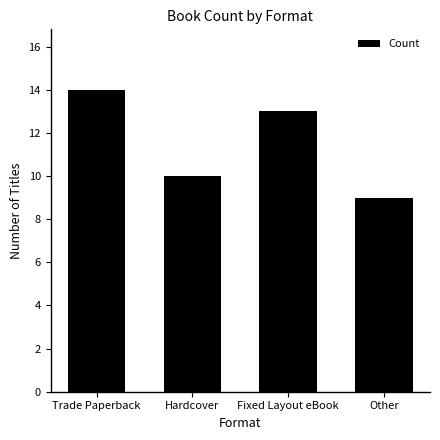

Are the bars grouped side by side (vs. stacked)?

No